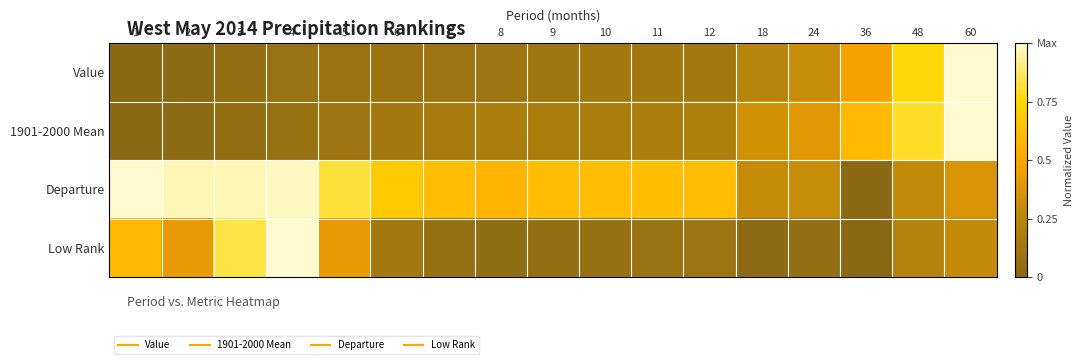

How many series are shown in this chart?

4